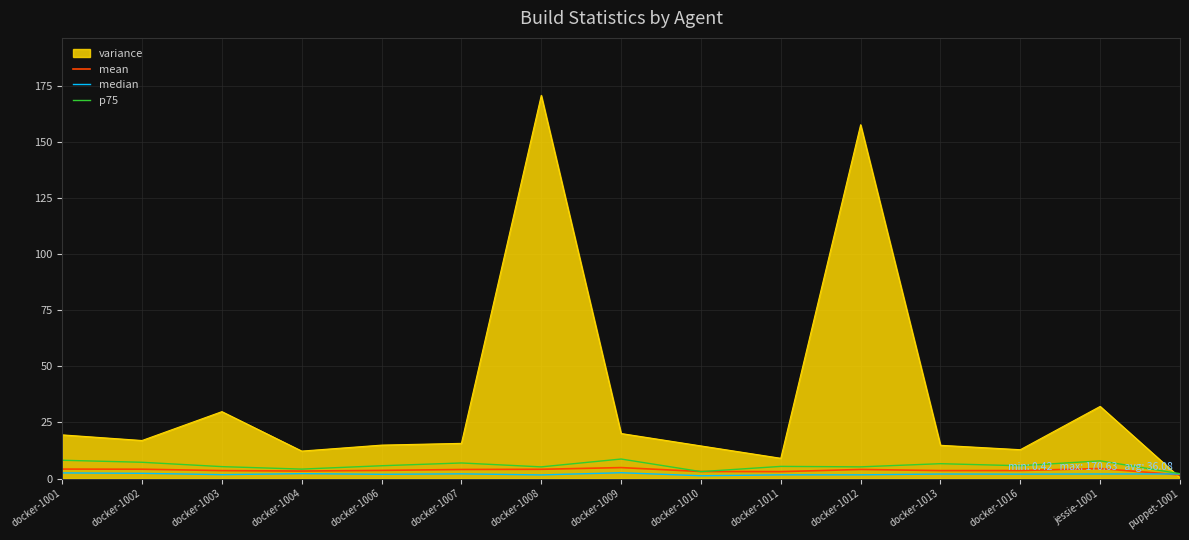

What is the approximate value of median at docker-1007?

2.1